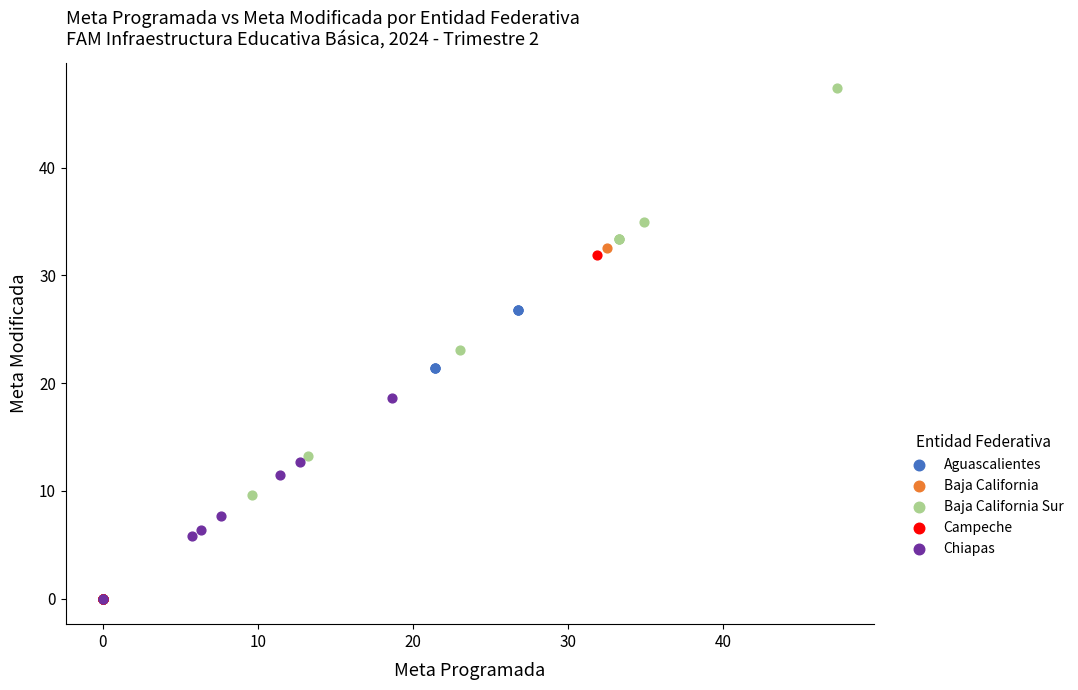

Which series contains the highest Y value?

Baja California Sur